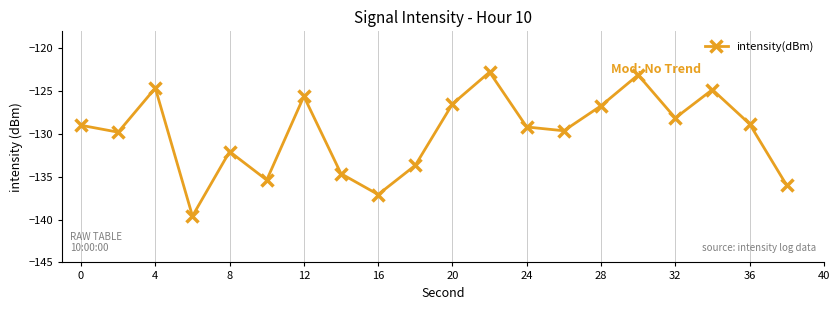

How many interior local peaks (higher than both neighbors) does the data have?

6